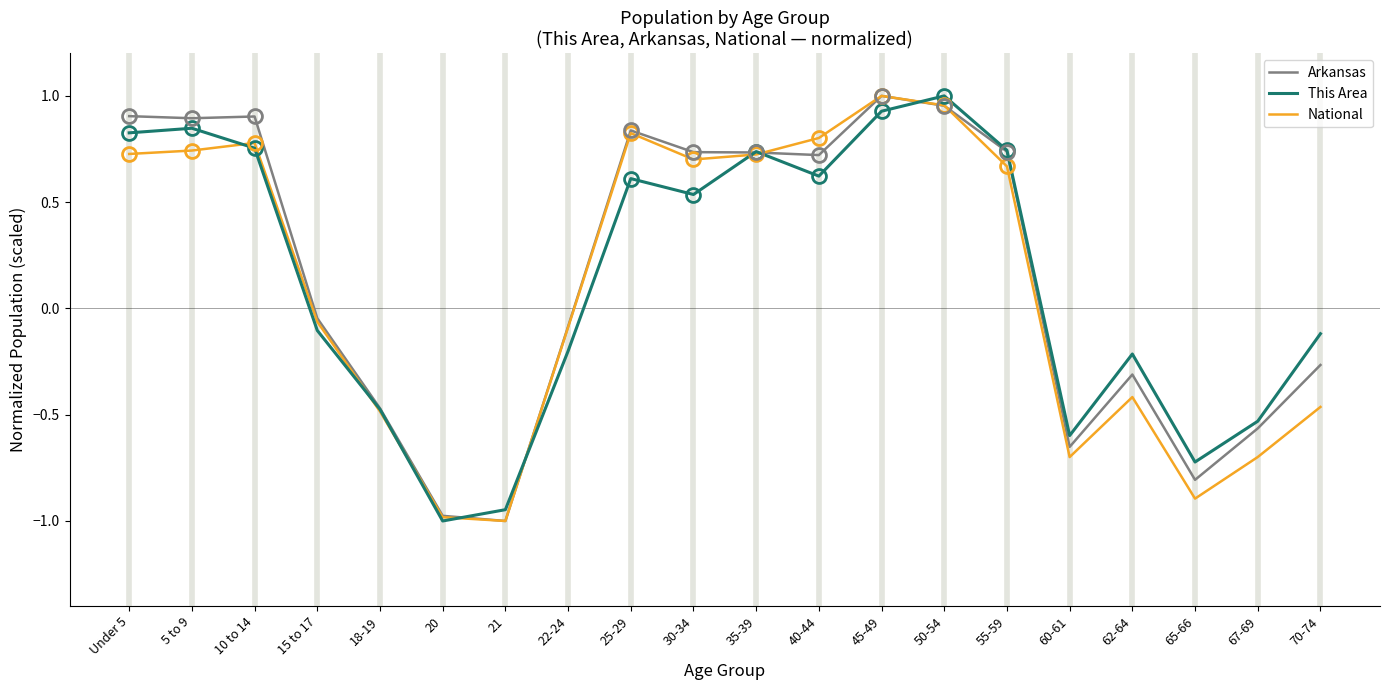

Between 25-29 and 60-61, which series saw the biggest shift?

National